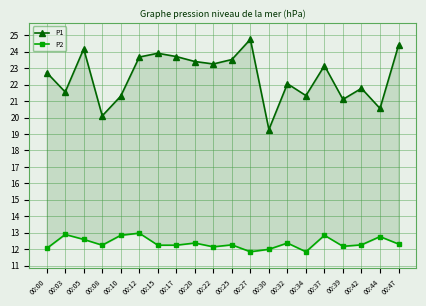

Which has a higher value, 00:44 or 00:30?

00:44